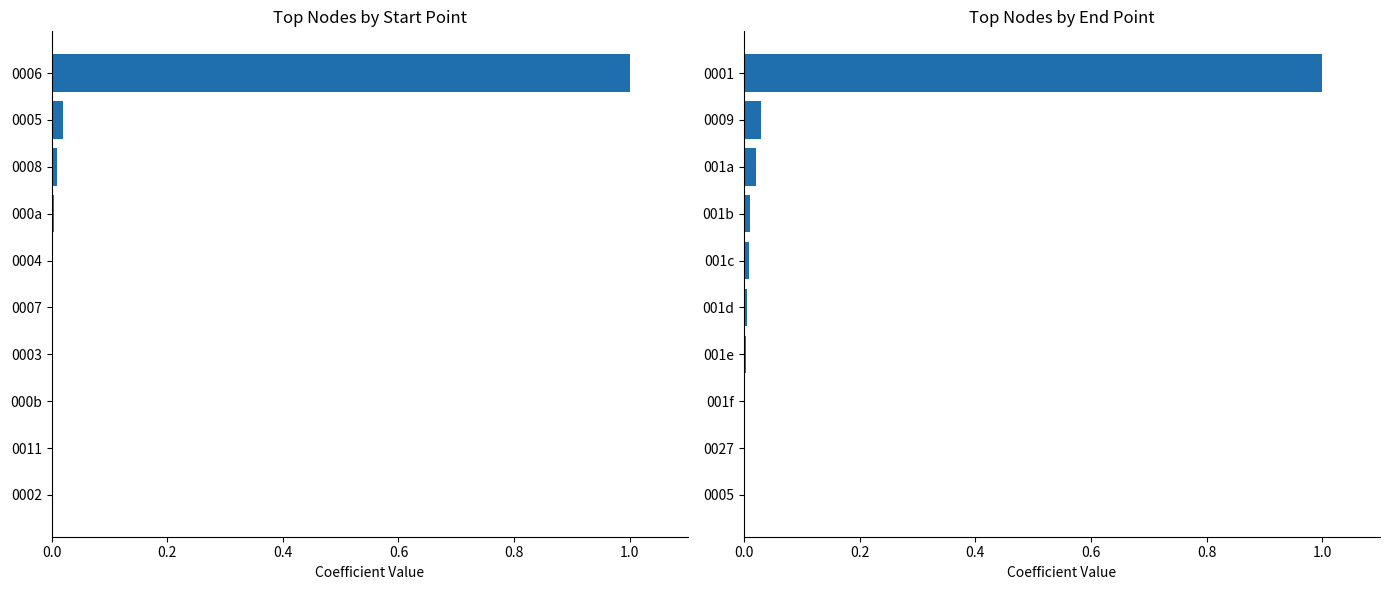

Are the bars grouped side by side (vs. stacked)?

Yes